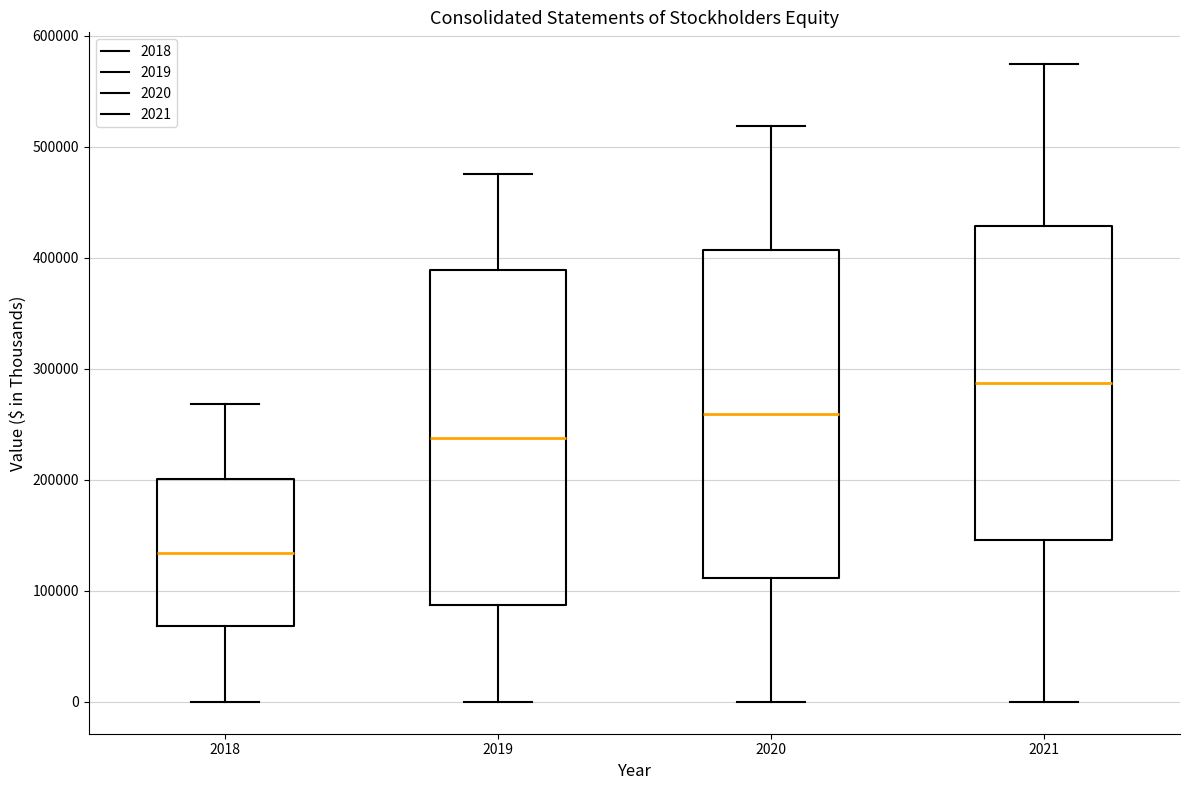

Reading left to right, read every box against the y-axis: the position of its median line, the range the box covers, and the ends of its whiskers. The values are not printed on the chart, so give them approximately, as read against the axis.

2018: median 130000, box 70000 to 200000, whiskers 0 to 270000
2019: median 240000, box 90000 to 390000, whiskers 0 to 480000
2020: median 260000, box 110000 to 410000, whiskers 0 to 520000
2021: median 290000, box 150000 to 430000, whiskers 0 to 570000